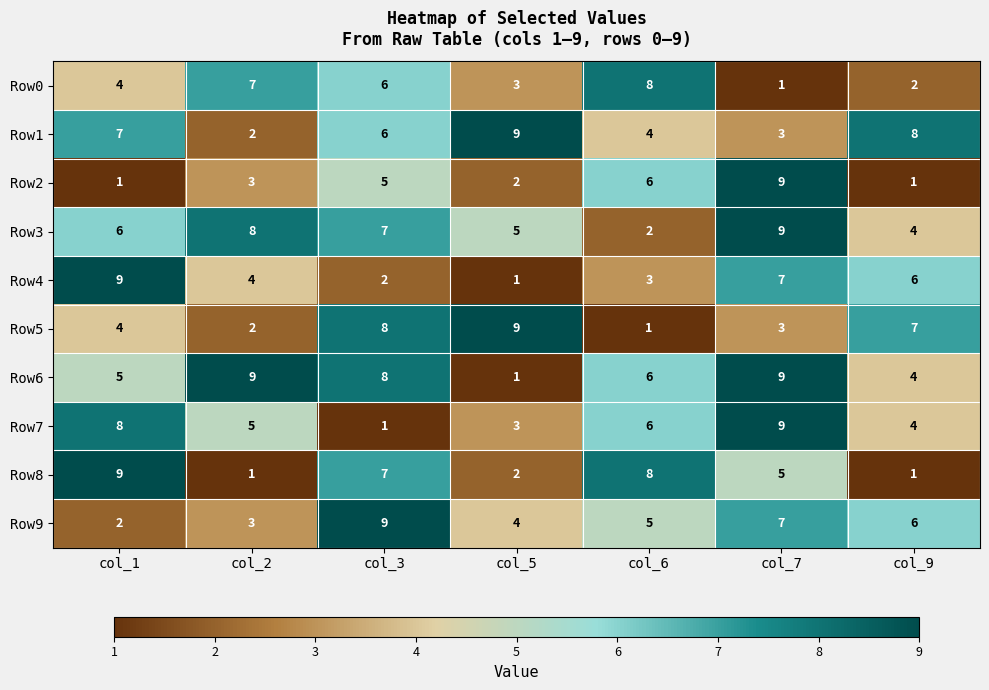

How many data points in Row2 are less than 3?

3